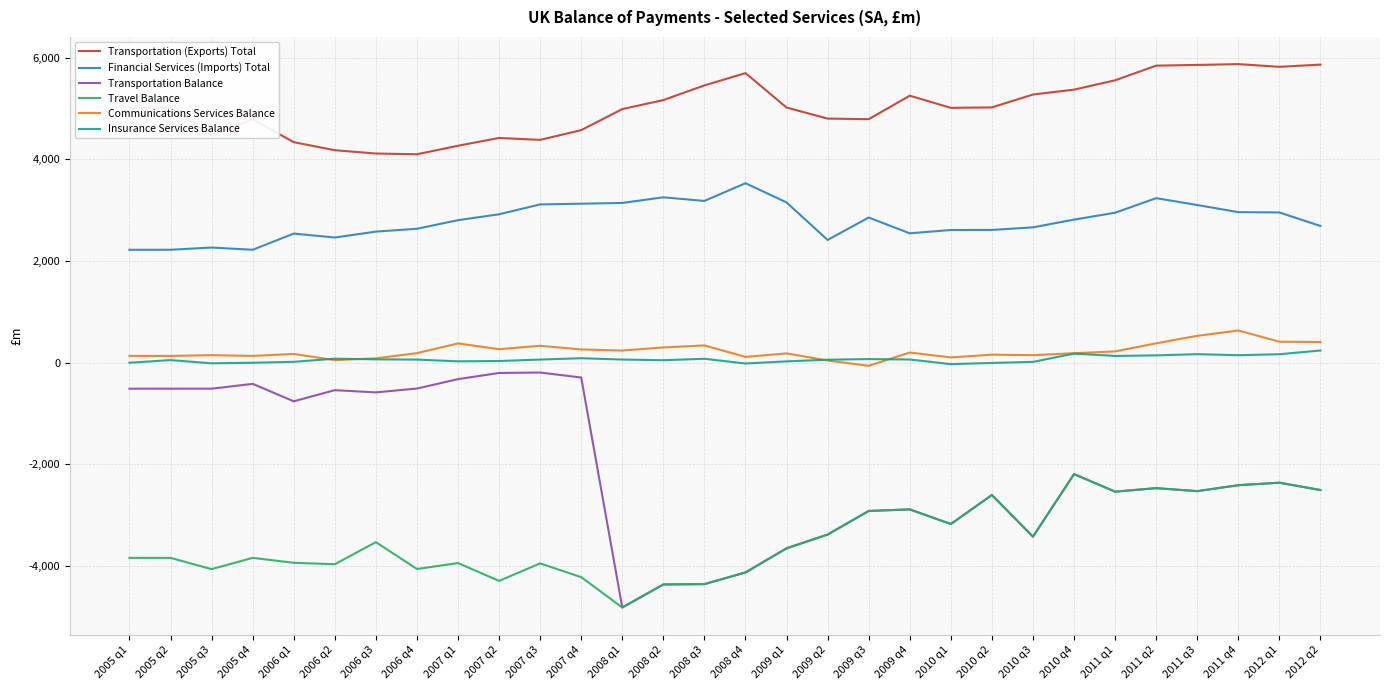

What is the sum of all Transportation Balance values?

-62054